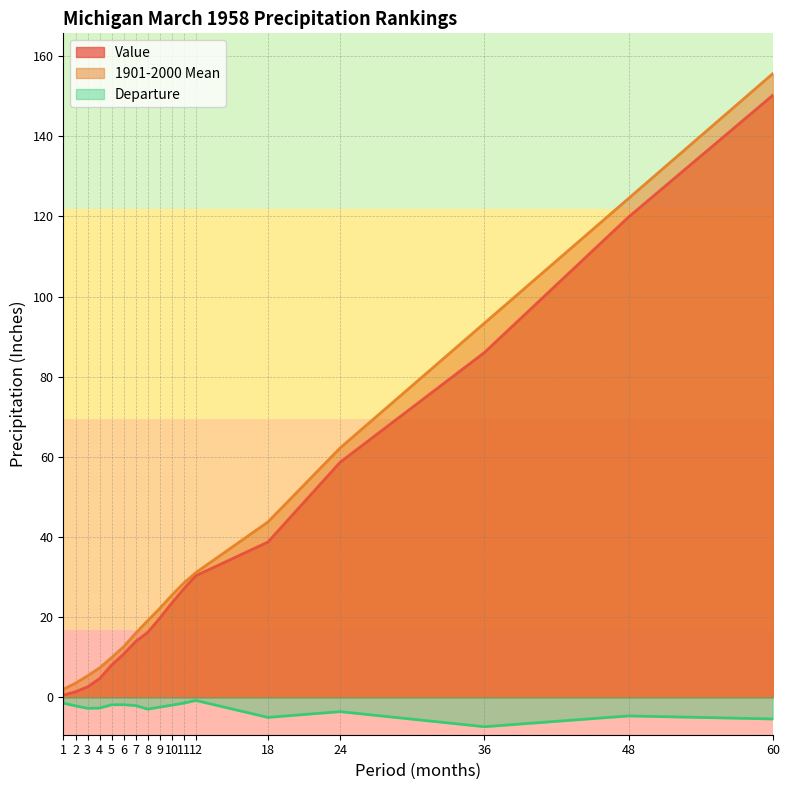

Which has a higher value, 10 or 11?

11